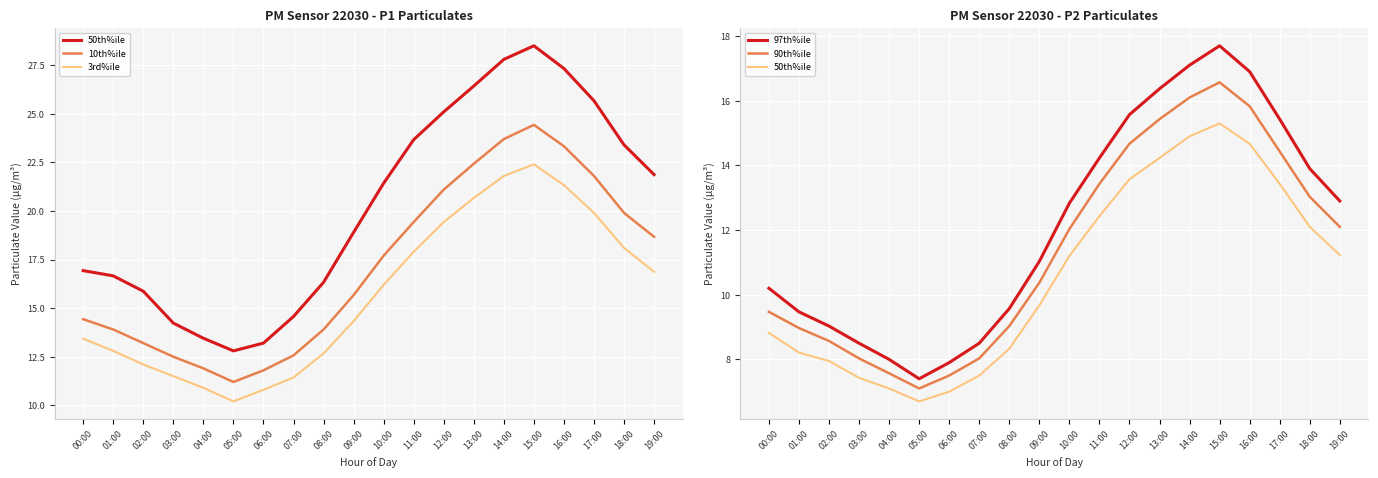

True or false: 3rd%ile and 50th%ile intersect in this chart.

False